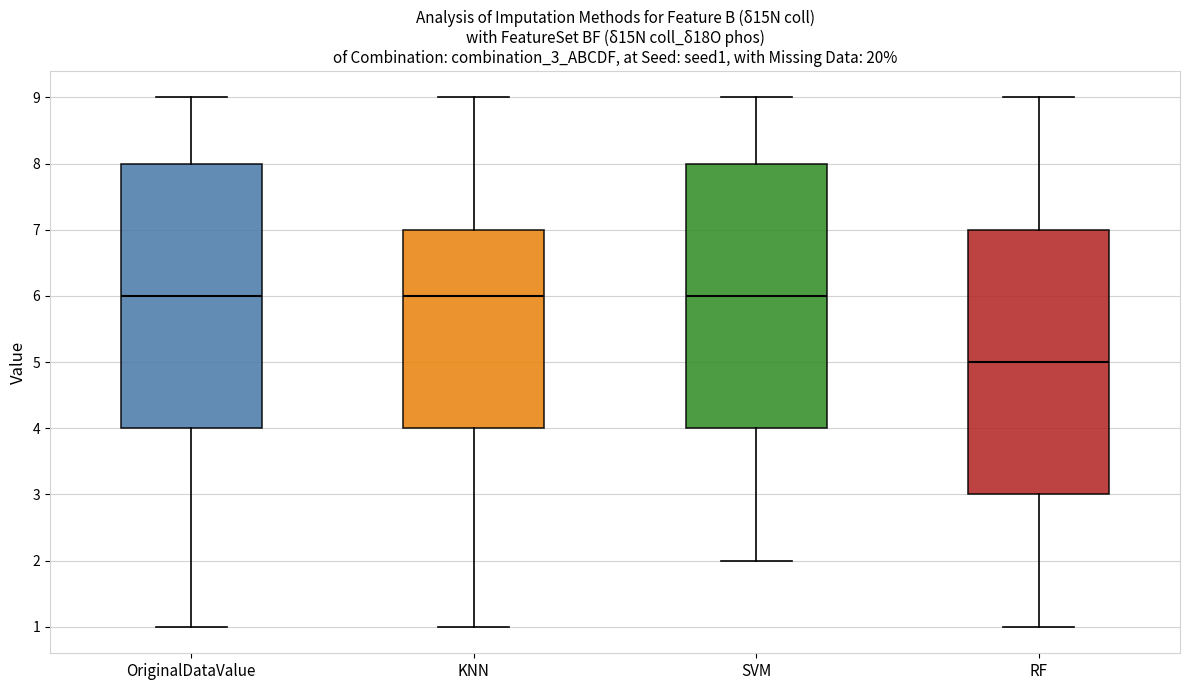

Reading left to right, read every box against the y-axis: the position of its median line, the range the box covers, and the ends of its whiskers. The values are not printed on the chart, so give them approximately, as read against the axis.

OriginalDataValue: median 6, box 4 to 8, whiskers 1 to 9
KNN: median 6, box 4 to 7, whiskers 1 to 9
SVM: median 6, box 4 to 8, whiskers 2 to 9
RF: median 5, box 3 to 7, whiskers 1 to 9